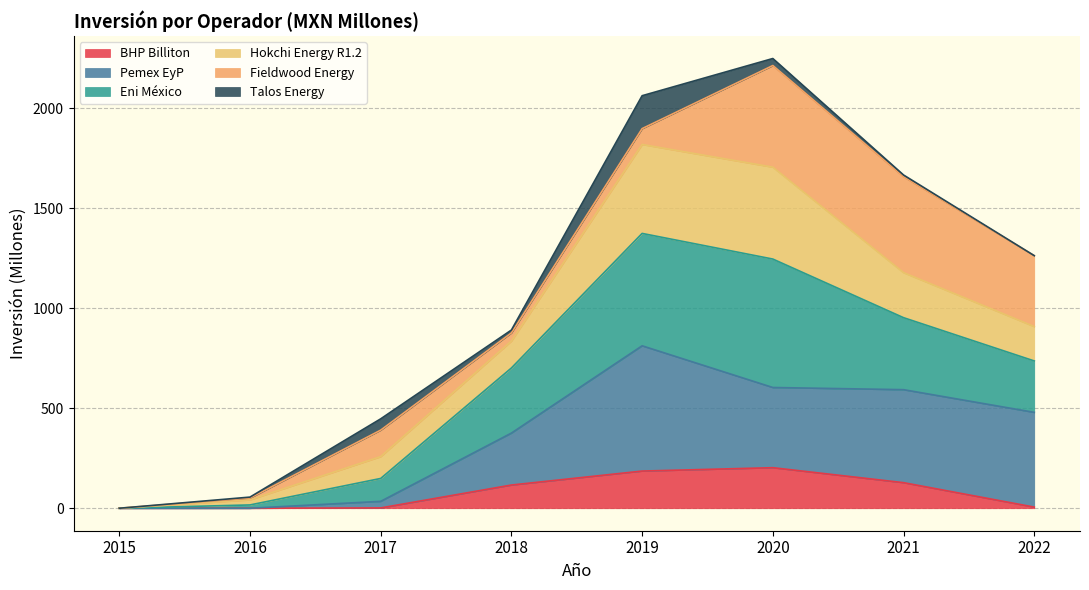

What is the maximum value for BHP Billiton?

202.9